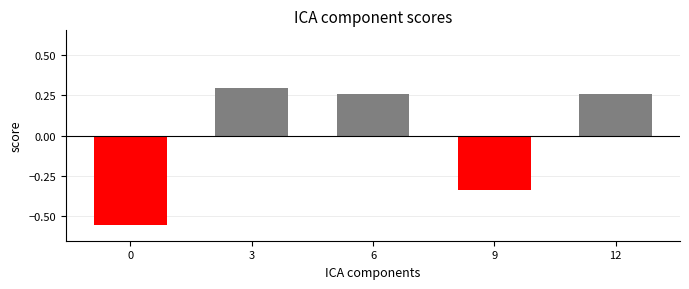

Is it true that the value at 3 is 0.3?

True